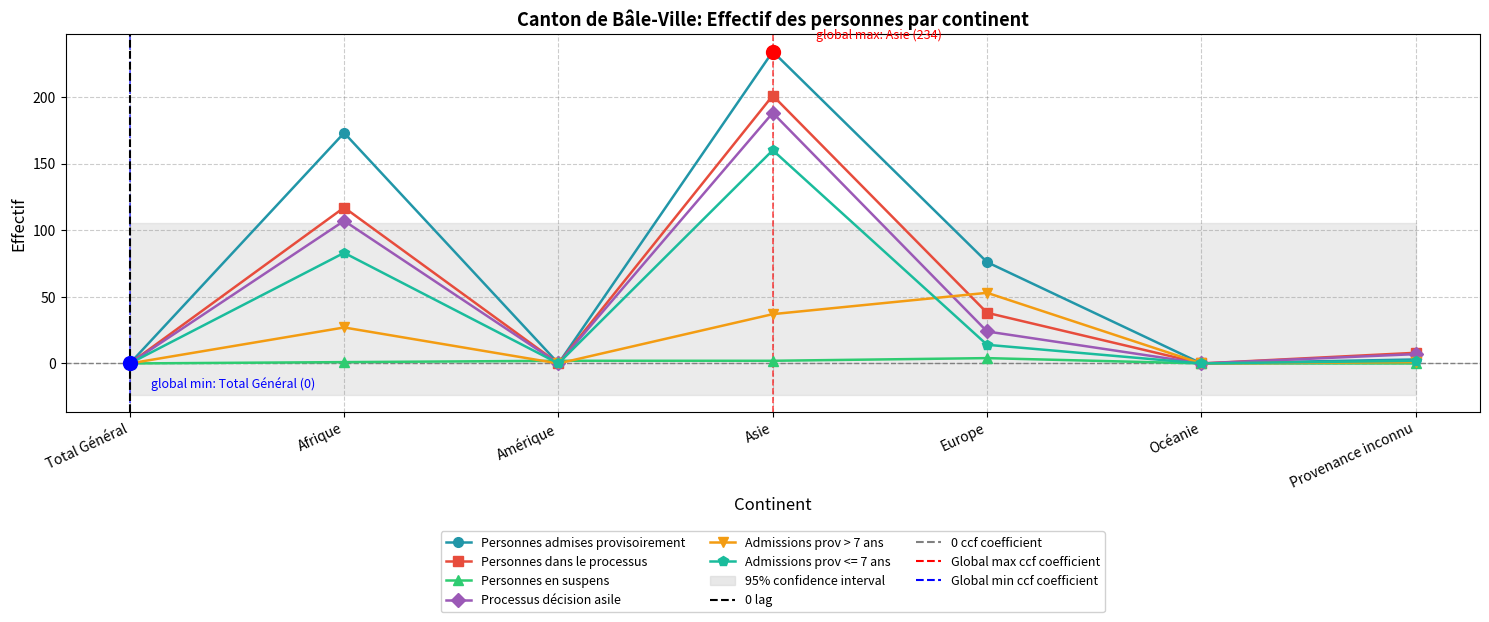

What is the total value across all series at Asie?

822